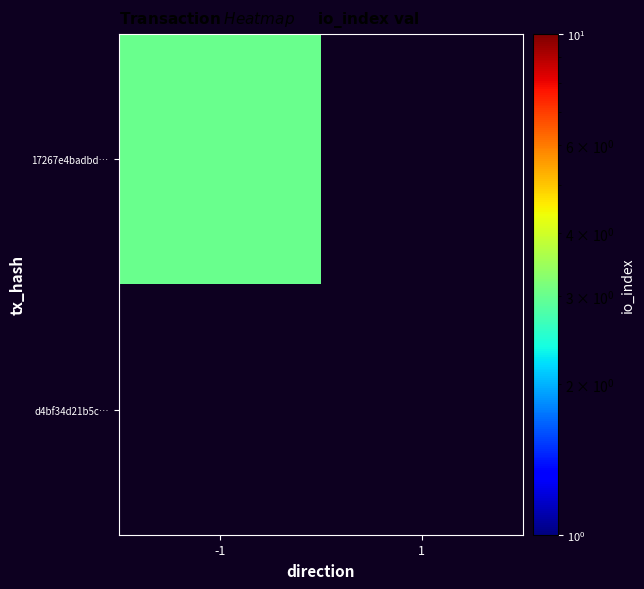

At how many categories does at least one series exceed 2?

1